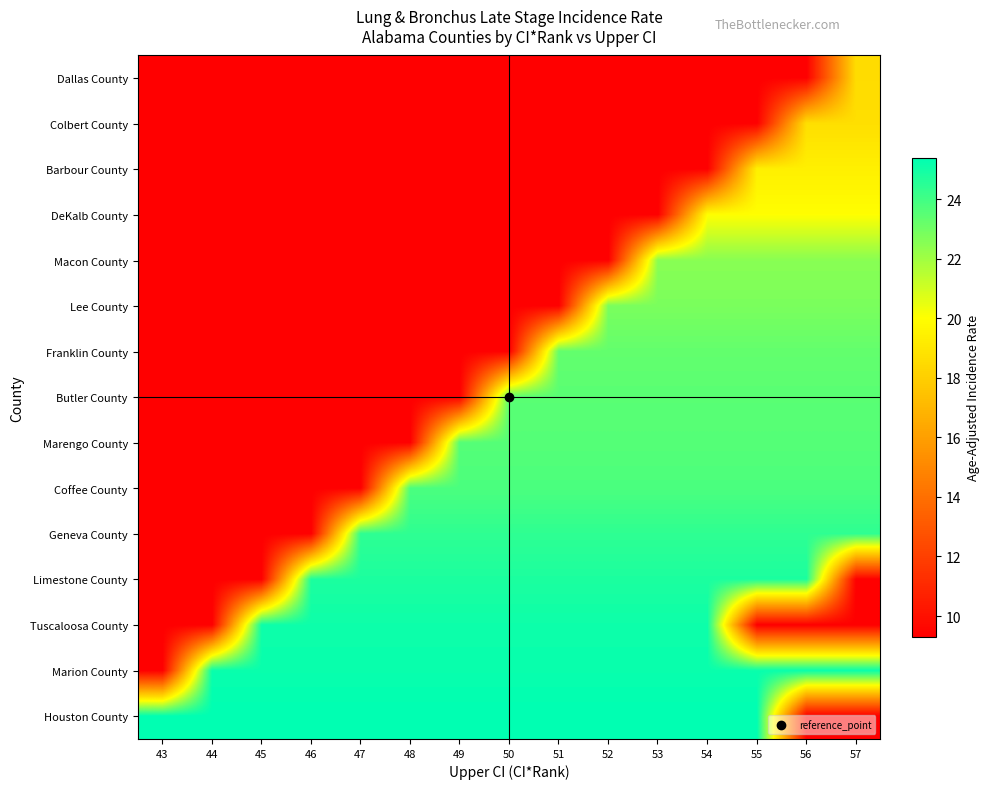

At which category does the chart reach its minimum across all series?

43